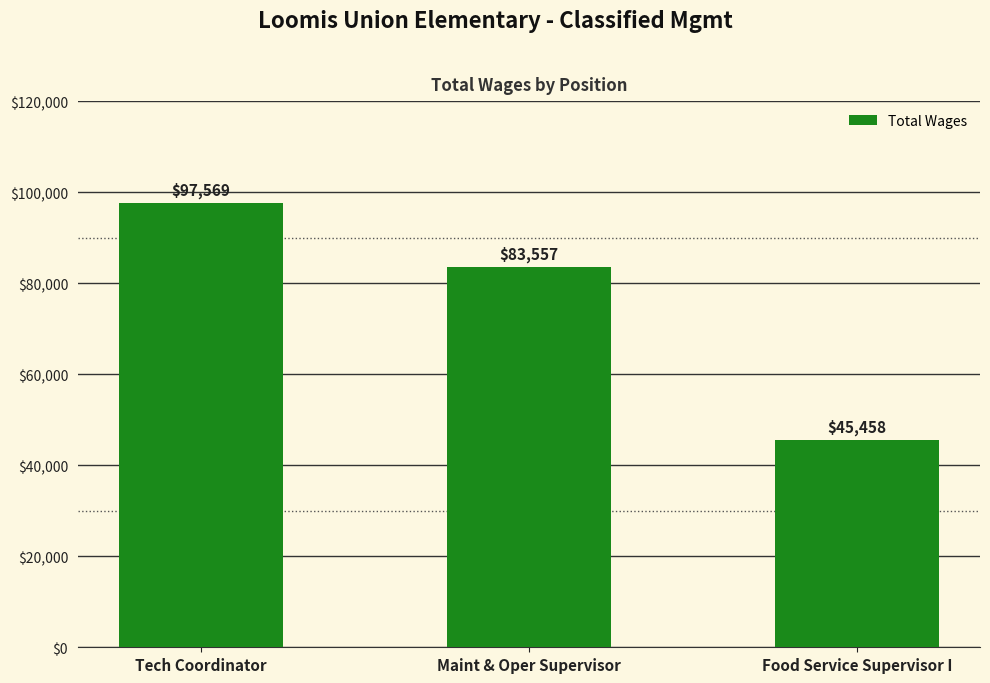

What position from the left is Food Service Supervisor I?

3